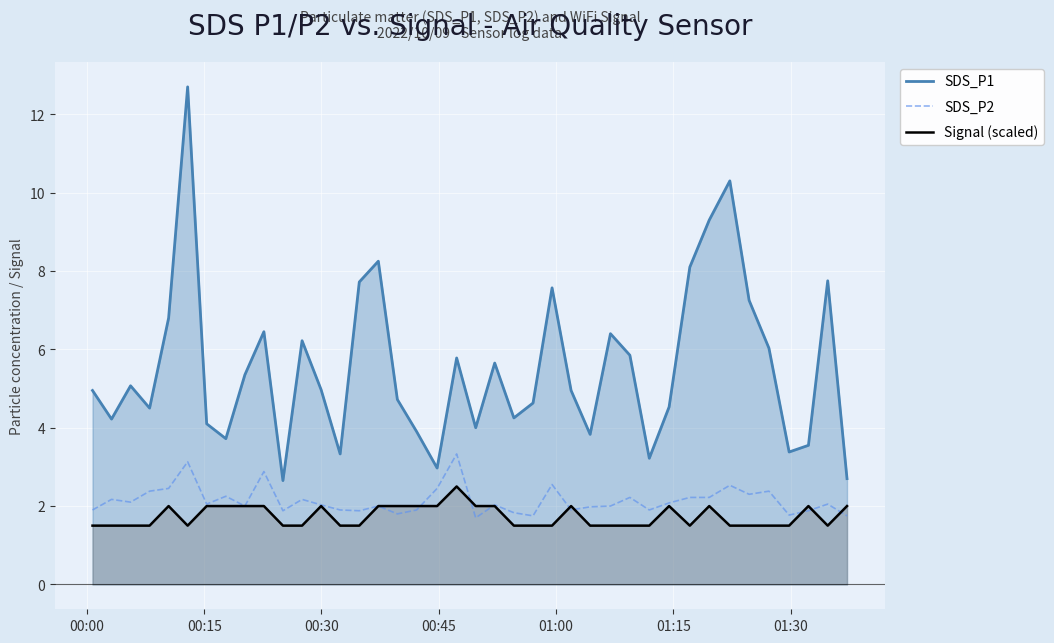

At how many categories does at least one series exceed 8?

5